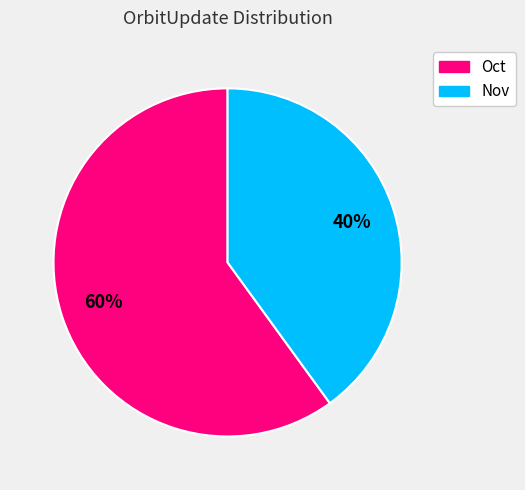

Is it true that Oct is 68% of the pie?

False